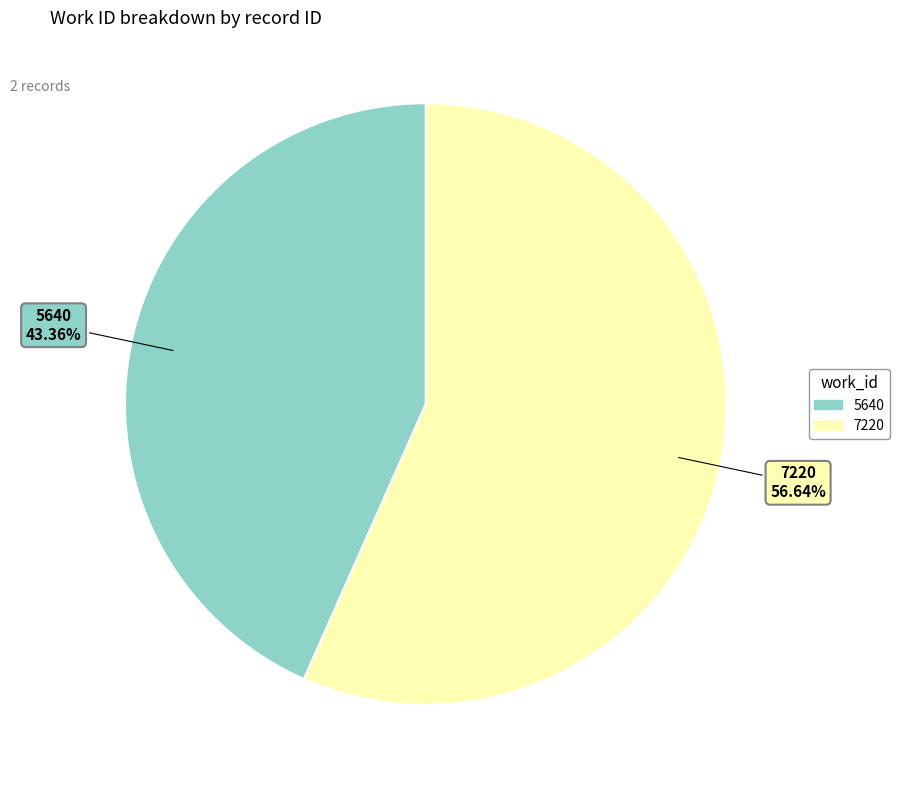

Which category has the smallest portion of the pie?

5640